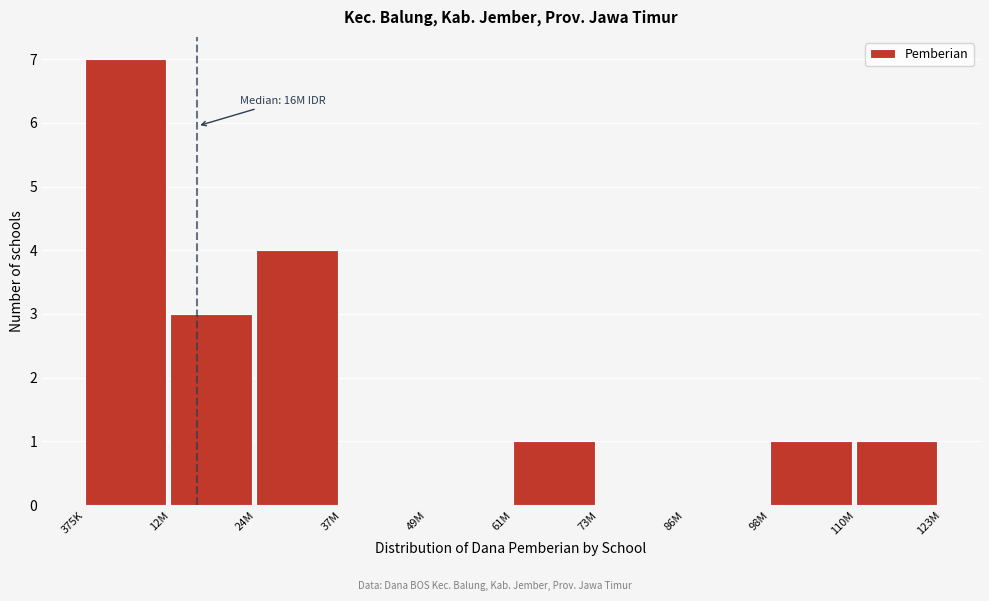

Reading left to right, transcribe all the data shown in this chart.

375K=7	12M=3	24M=4	37M=0	49M=0	61M=1	73M=0	86M=0	98M=1	110M=1